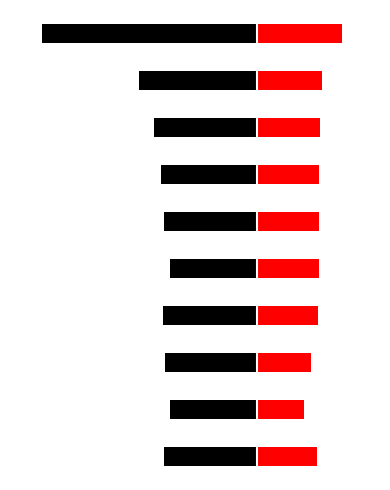

What is the maximum value for Feb?

0.3